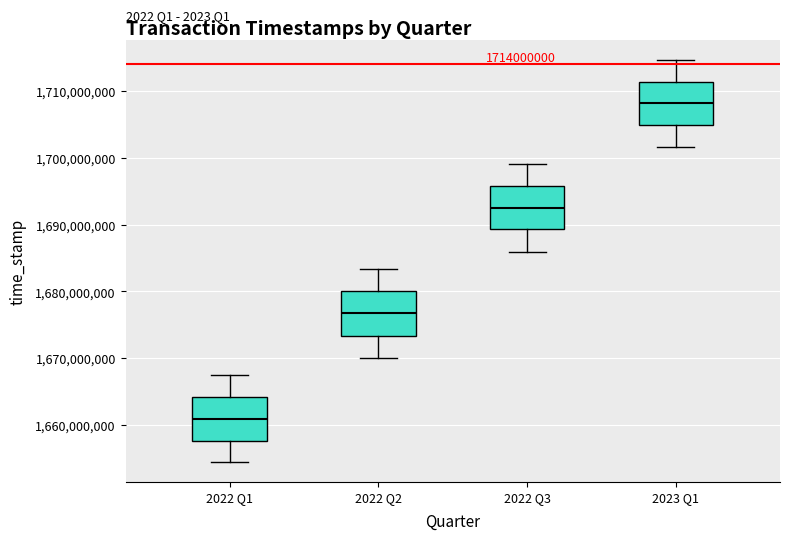

Which box's median line is the highest?

2023 Q1